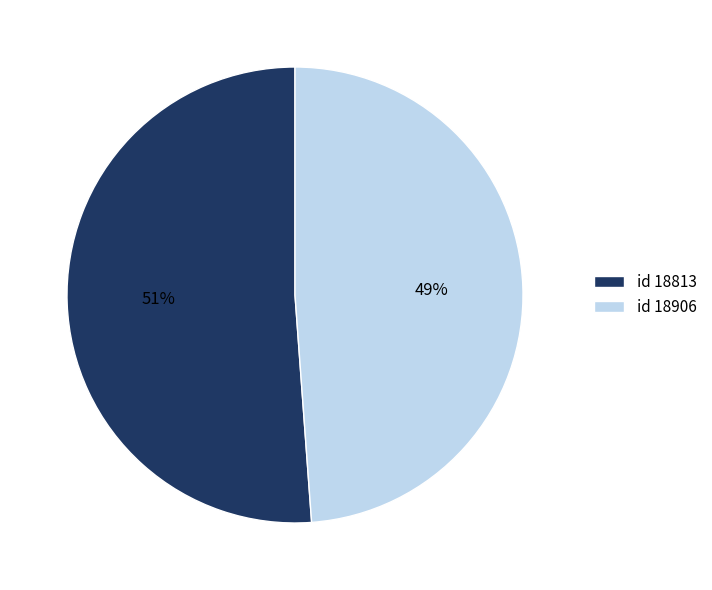

Which slice is the smallest?

id 18906